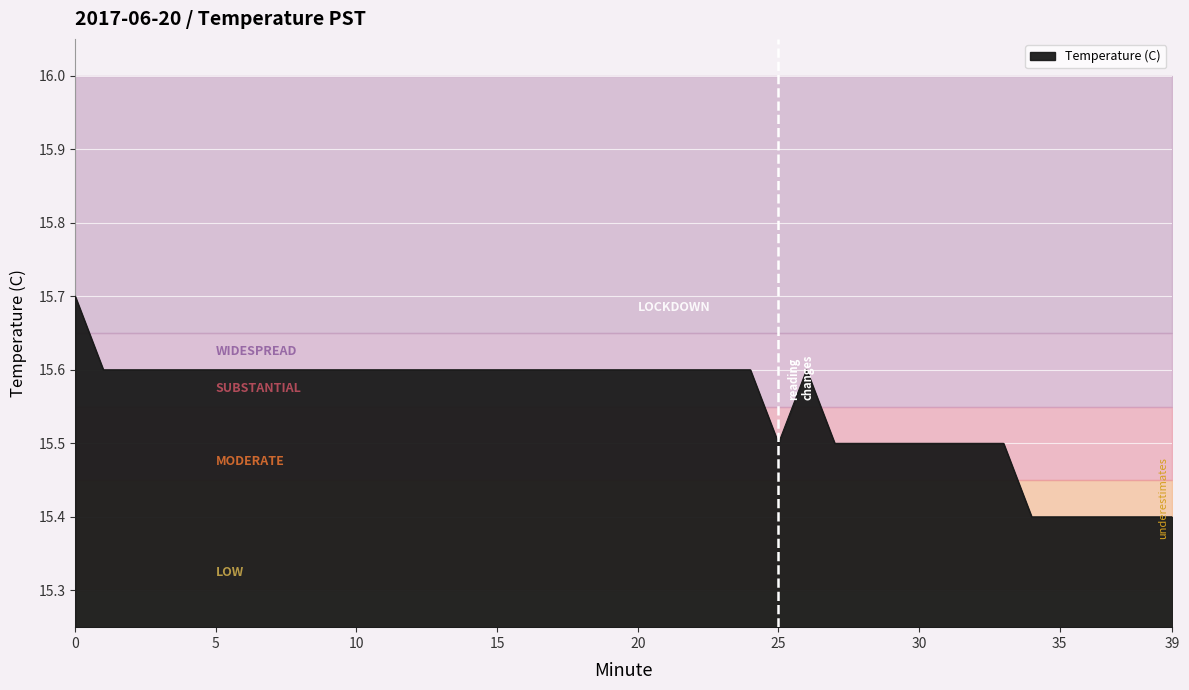

The Temperature (C) series shows 20.9 at 39. True or false?

False